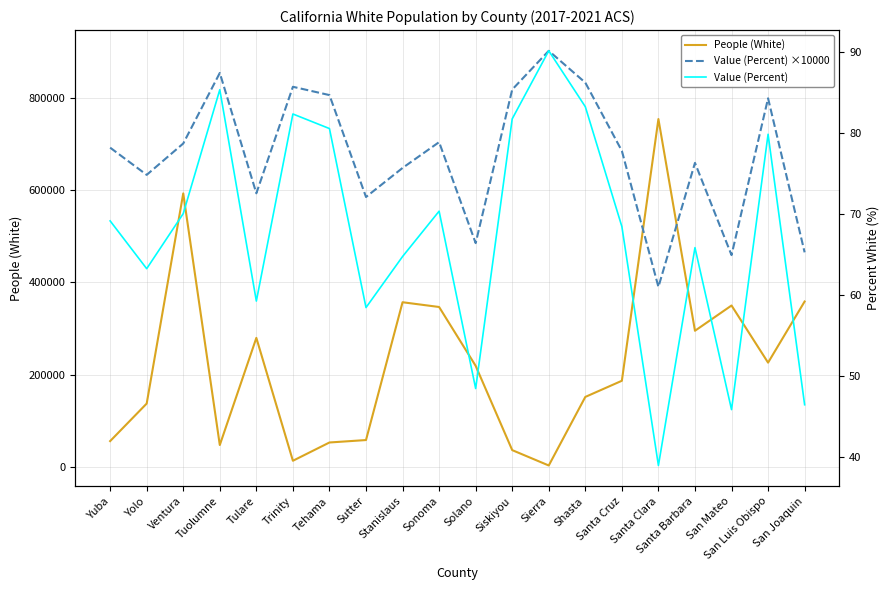

What is the label of the 13th point from the left?

Sierra